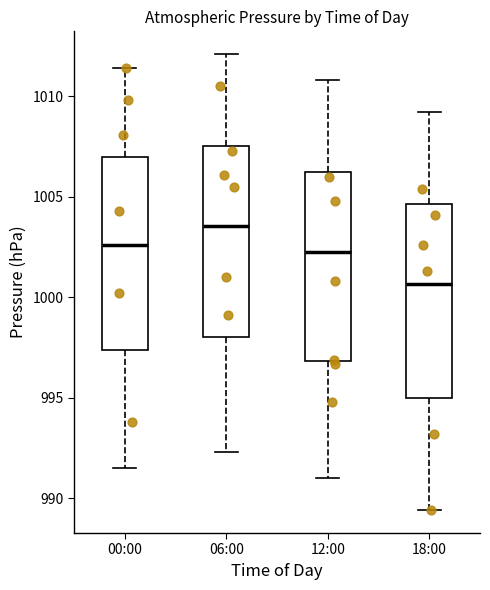

Reading left to right, read every box against the y-axis: the position of its median line, the range the box covers, and the ends of its whiskers. The values are not printed on the chart, so give them approximately, as read against the axis.

00:00: median 1002.5, box 997.5 to 1007.0, whiskers 991.5 to 1011.5
06:00: median 1003.5, box 998.0 to 1007.5, whiskers 992.5 to 1012.0
12:00: median 1002.5, box 997.0 to 1006.0, whiskers 991.0 to 1011.0
18:00: median 1000.5, box 995.0 to 1004.5, whiskers 989.5 to 1009.0